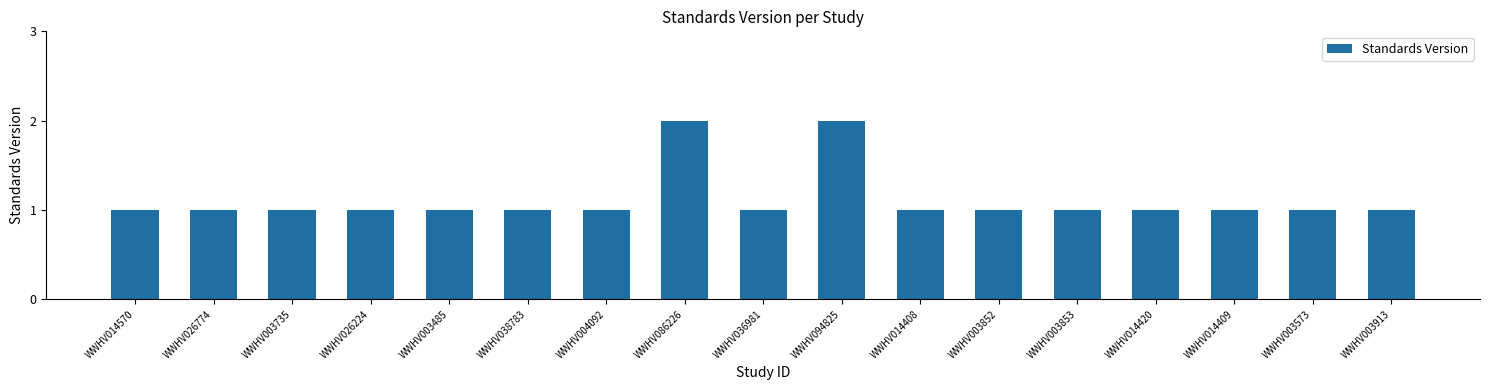

Approximately how many times larger is the value at WWHV036981 compared to WWHV014409?

1.0